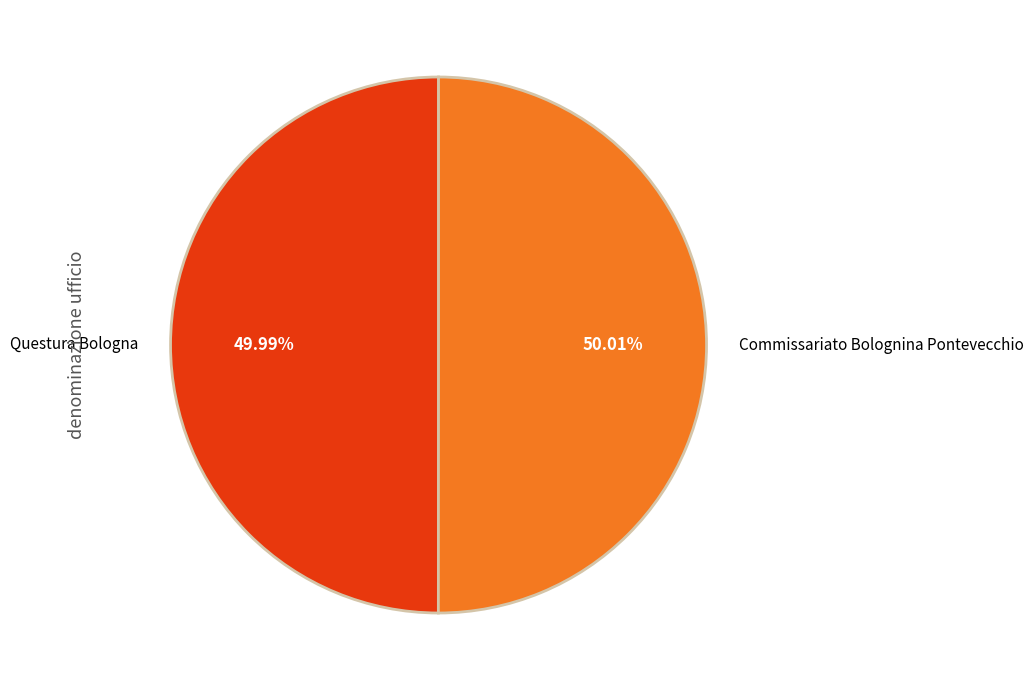

Is there any slice that represents more than half of the pie?

Yes